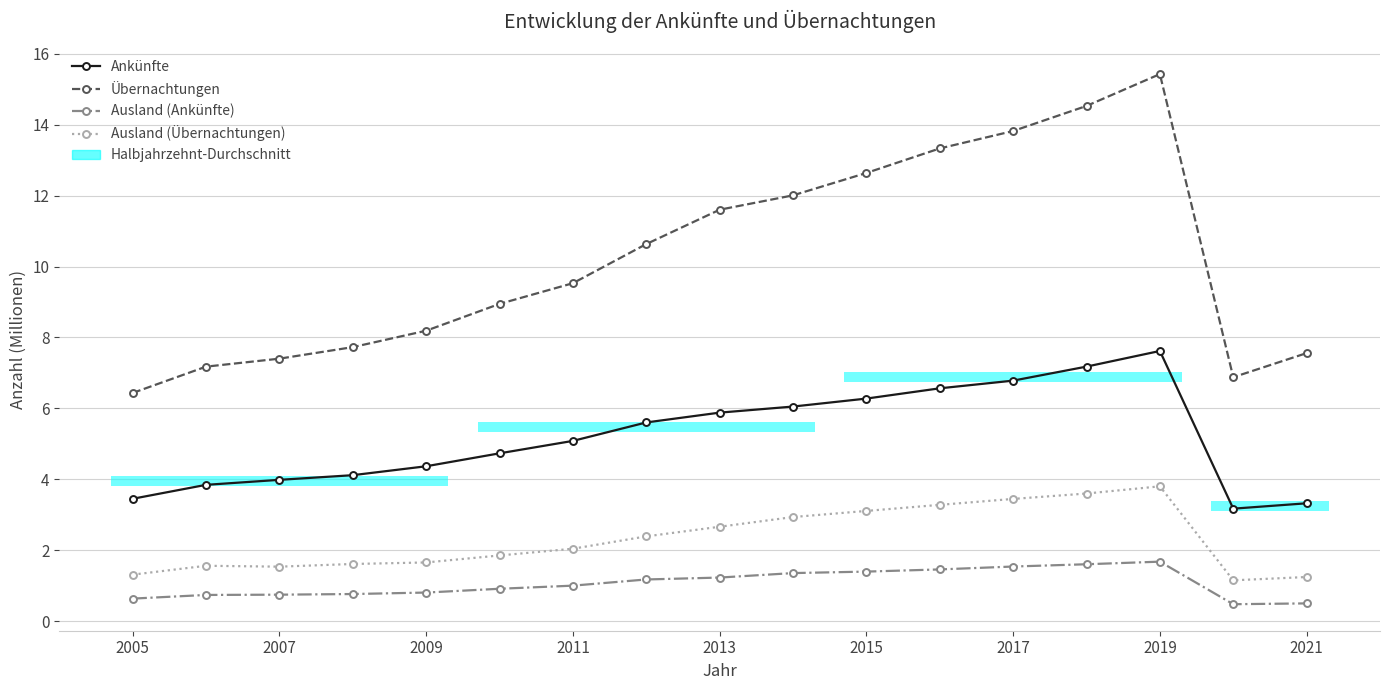

True or false: Ausland (Ankünfte) and Ankünfte cross at least once.

False